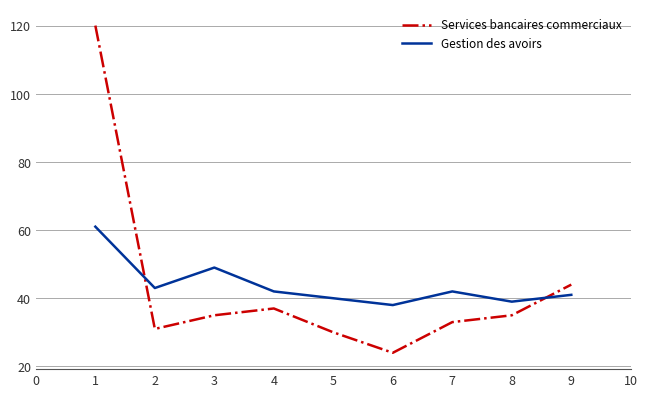

What is the total value across all series at 4?

79